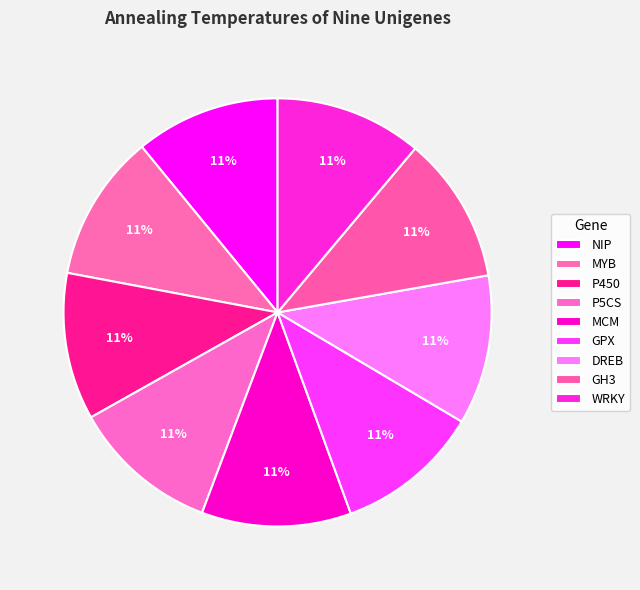

Does DREB account for over 50% of the chart?

No